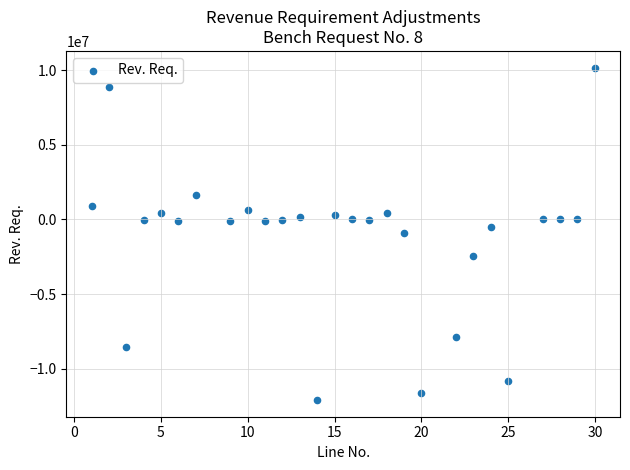

What is the range of X values (max minus min)?

29.0